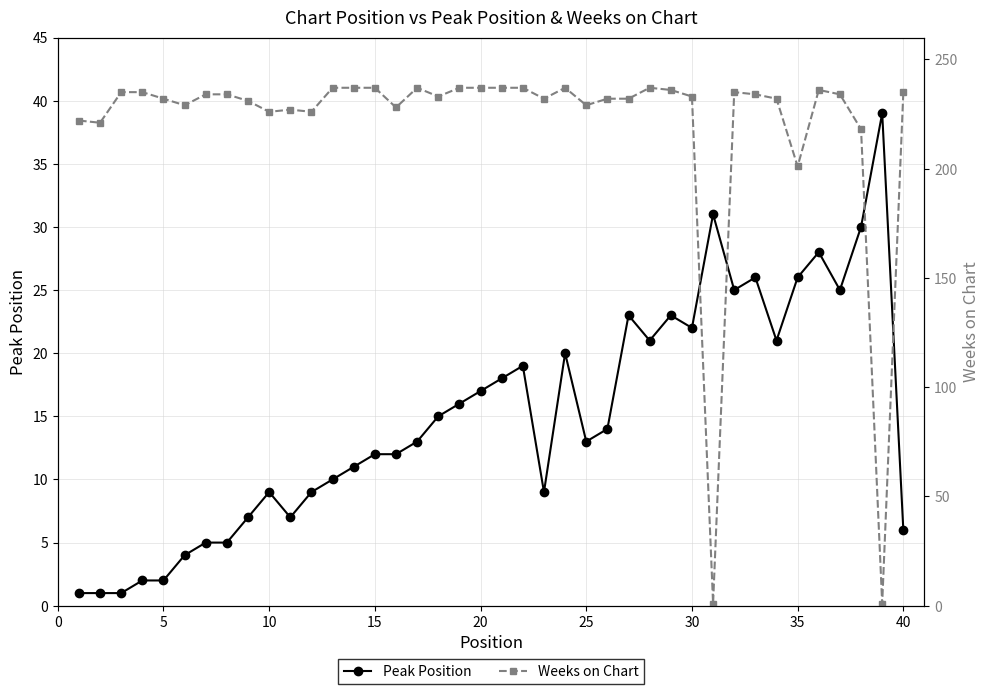

What is the average value of the Weeks on Chart series?

220